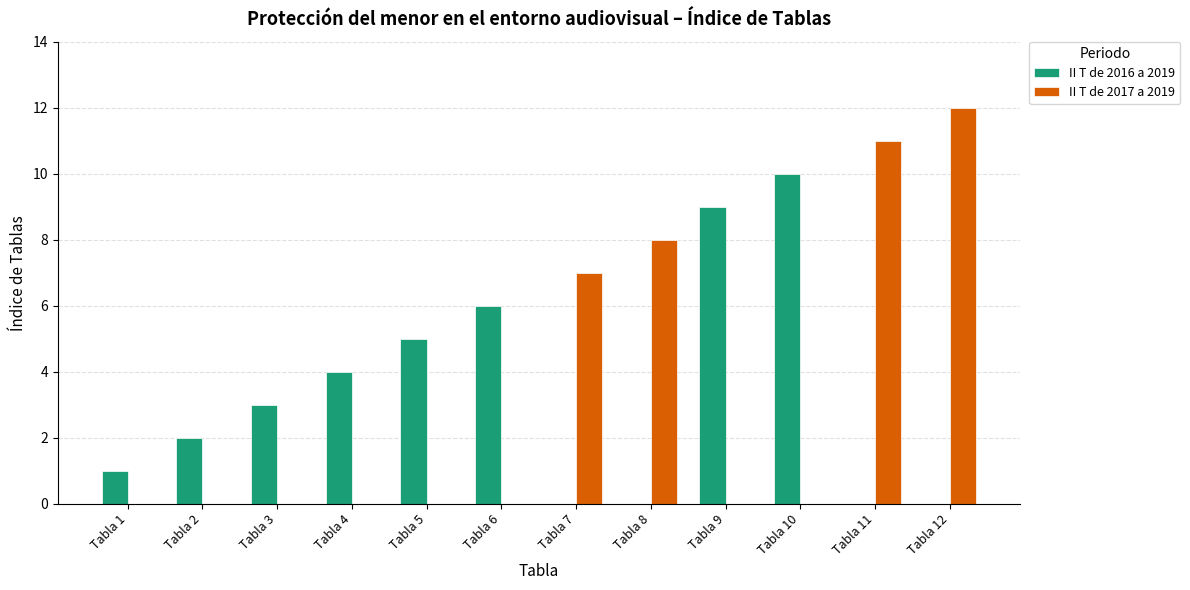

The value of II T de 2016 a 2019 at Tabla 6 is 1. True or false?

False